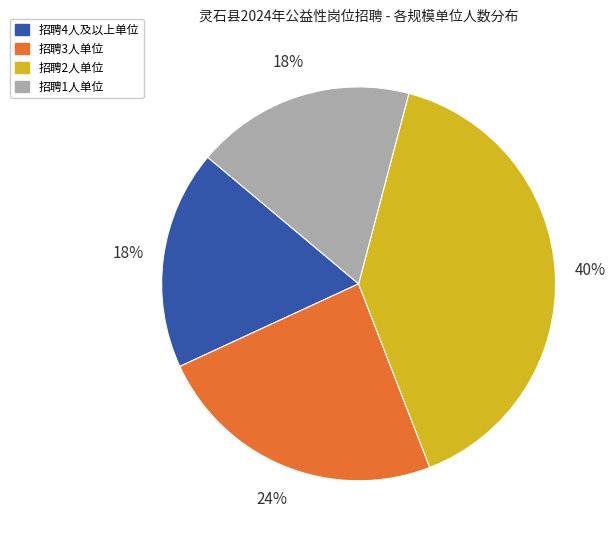

What is the ratio of the value at 招聘2人单位 to the value at 招聘4人及以上单位?

2.2